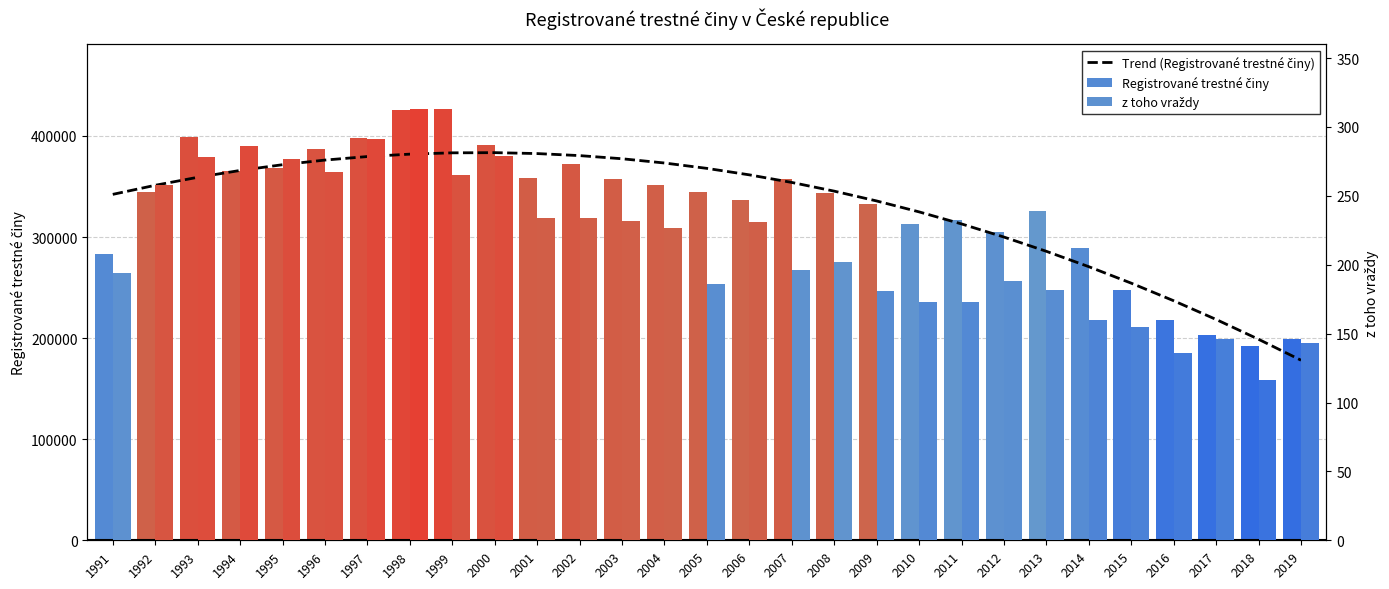

How many groups of bars are there?

29